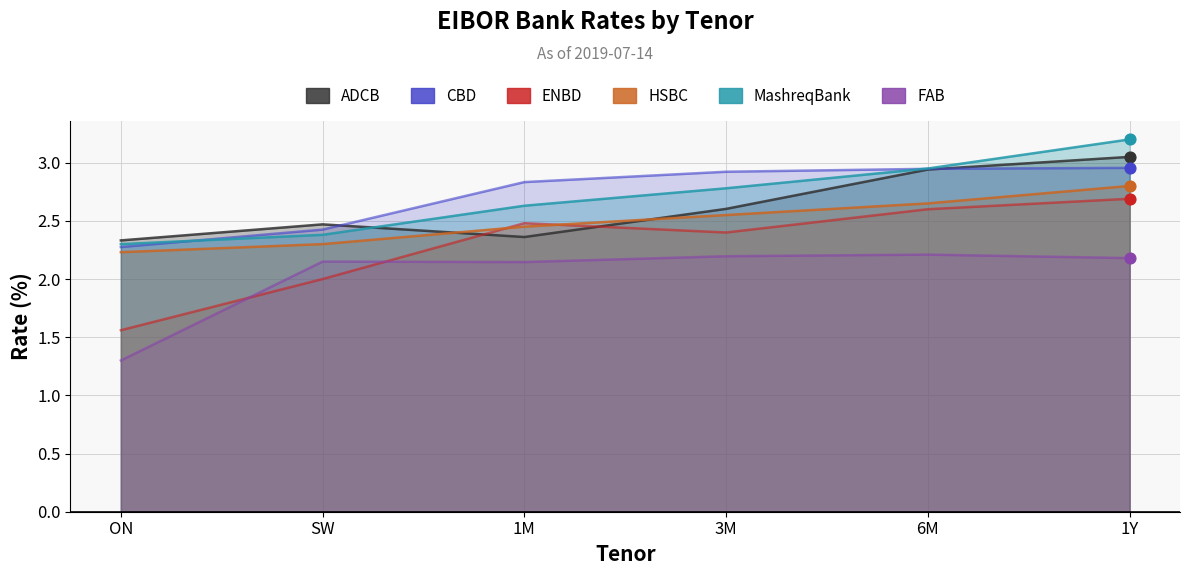

Which series has the largest total across all categories?

CBD